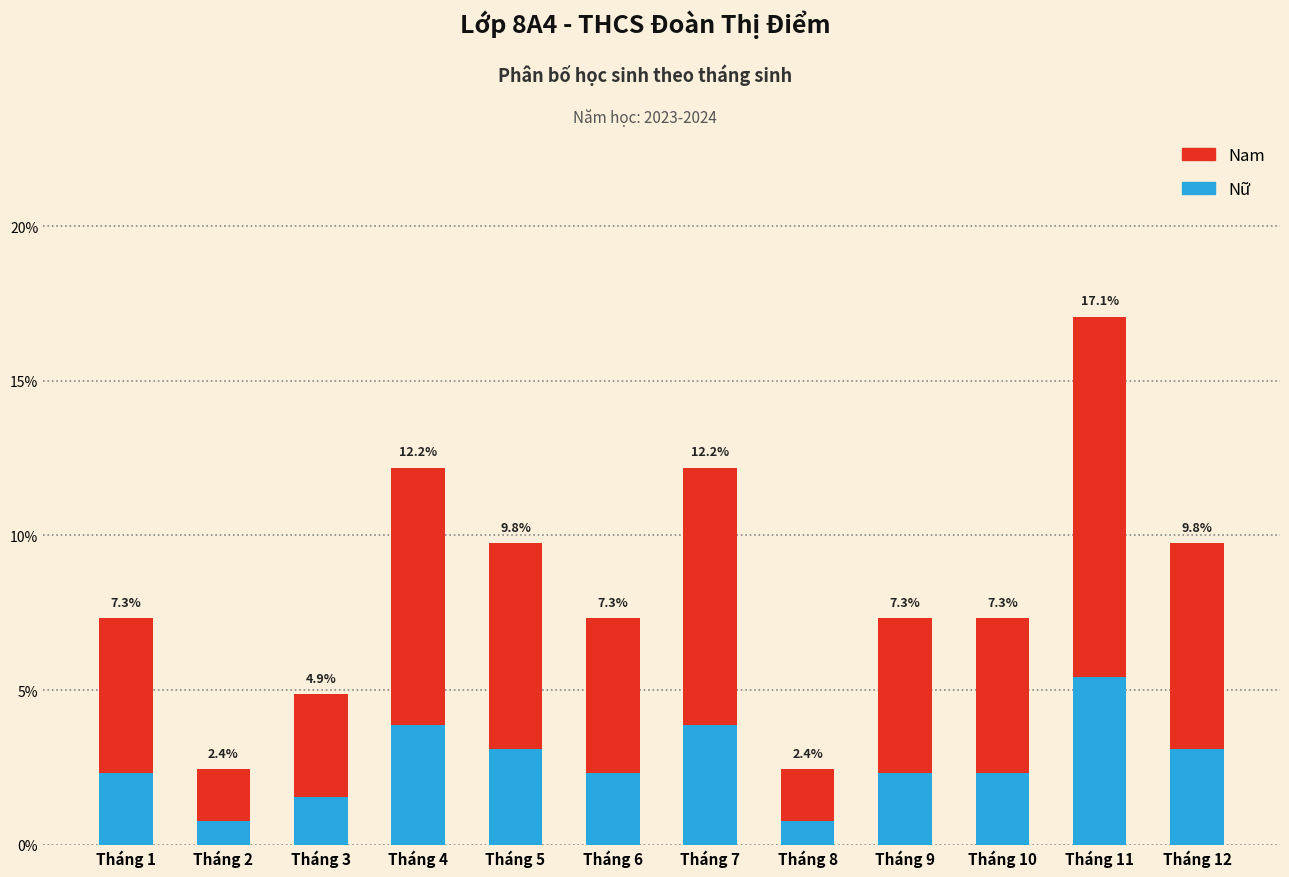

Reading left to right, list all the values displayed in this chart.

Tháng sinh (Nam): 7.3	2.4	4.9	12.2	9.8	7.3	12.2	2.4	7.3	7.3	17.1	9.8
Nữ (ước tính): 2.3	0.8	1.5	3.9	3.1	2.3	3.9	0.8	2.3	2.3	5.4	3.1